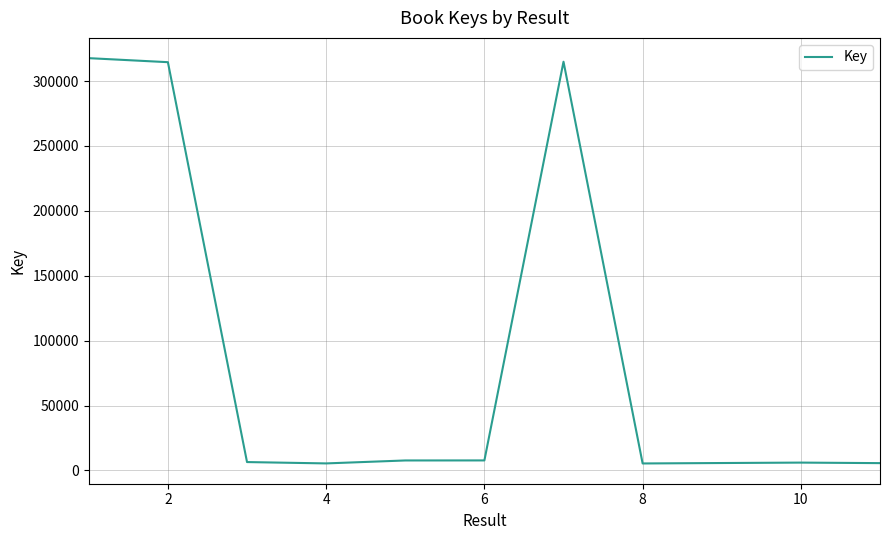

What is the greatest value displayed?

317653